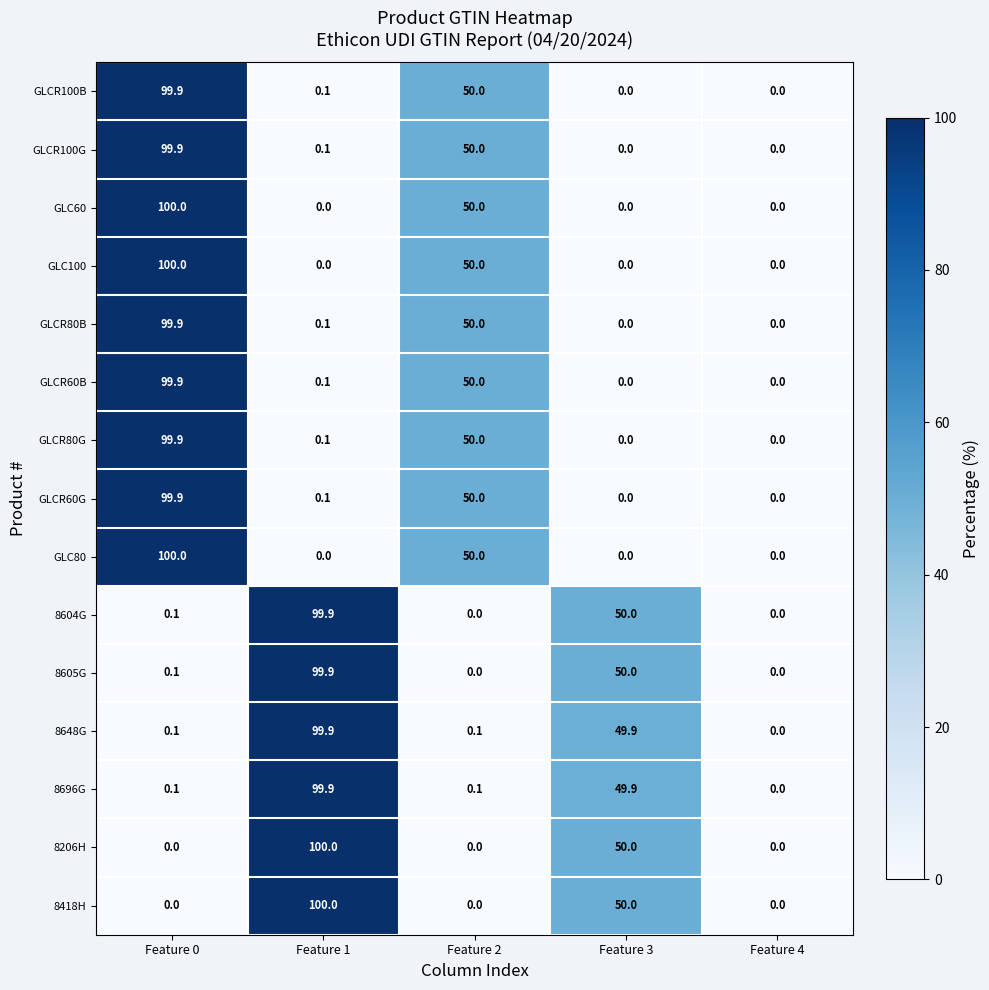

At how many categories does at least one series exceed 63?

2